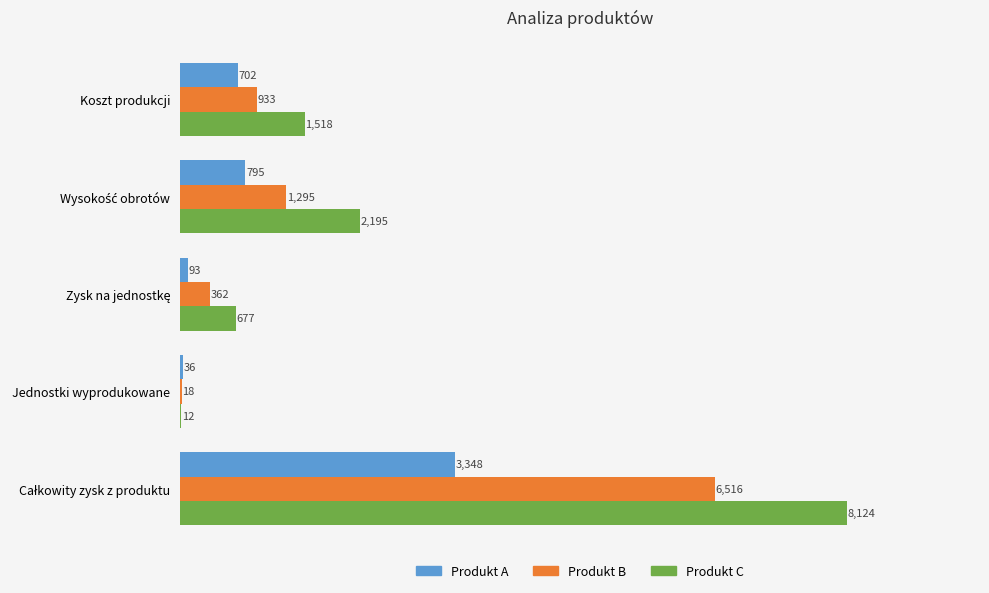

How many categories are shown in the chart?

5